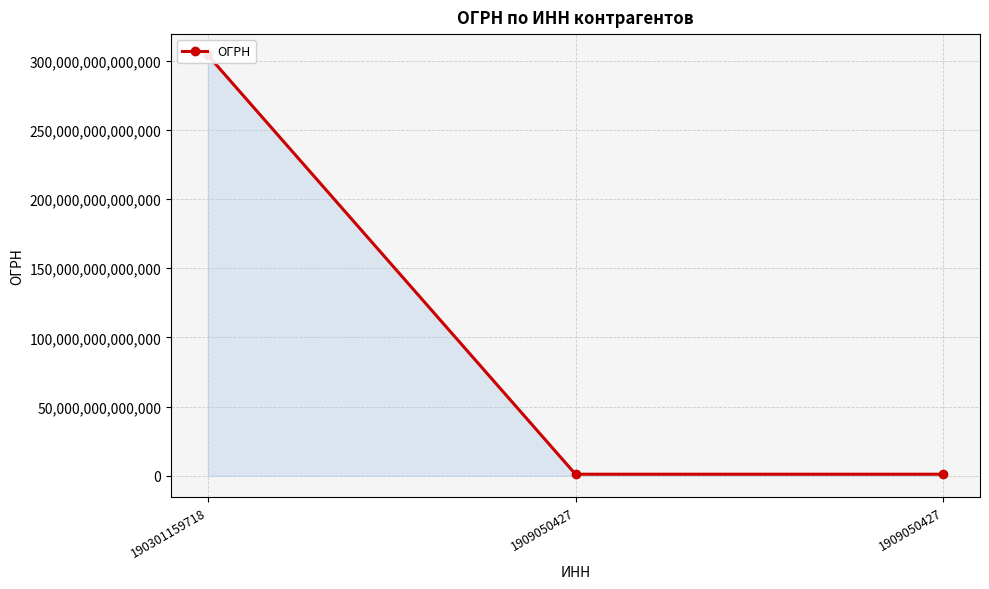

What is the minimum value shown in the chart?

1021900757537